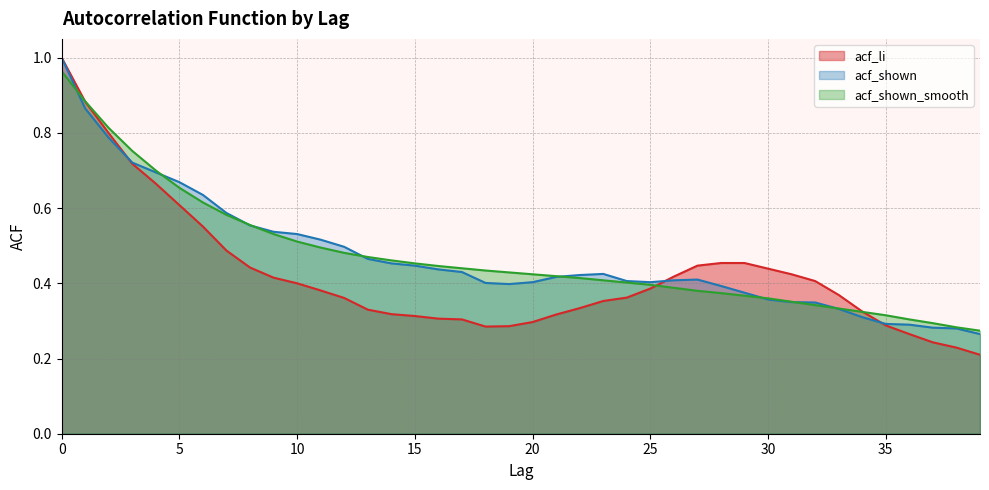

What is the maximum value for acf_li?

1.0